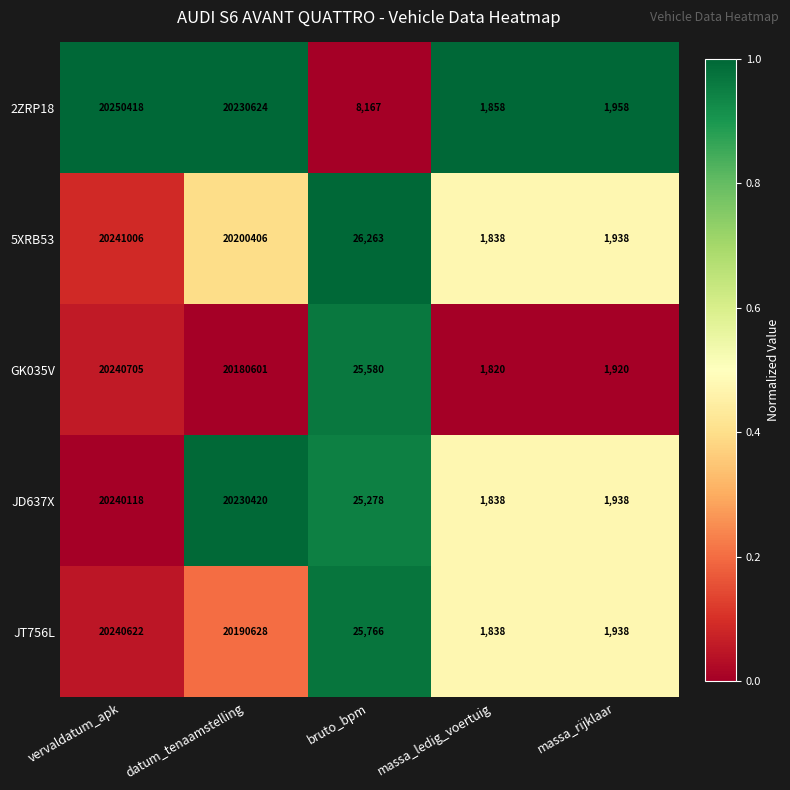

At which label does GK035V first exceed 25580?

vervaldatum_apk